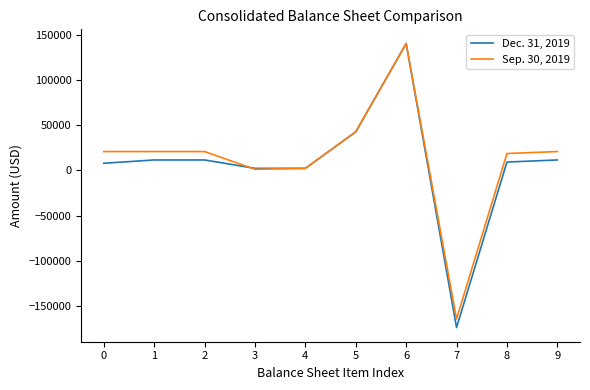

Rank the series by their average value, from lowest to highest.

Dec. 31, 2019, Sep. 30, 2019